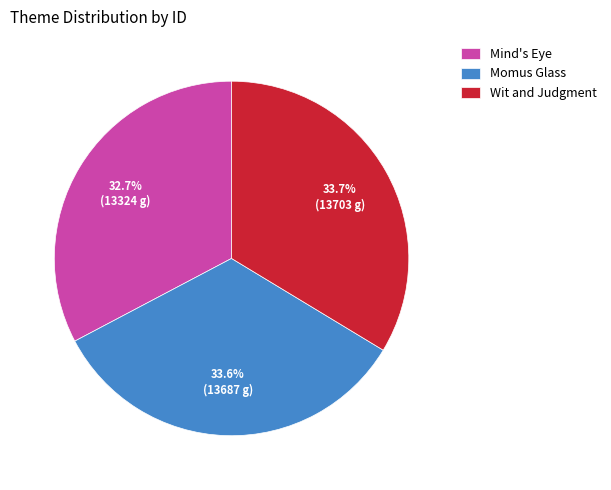

Does any single category account for the majority?

No